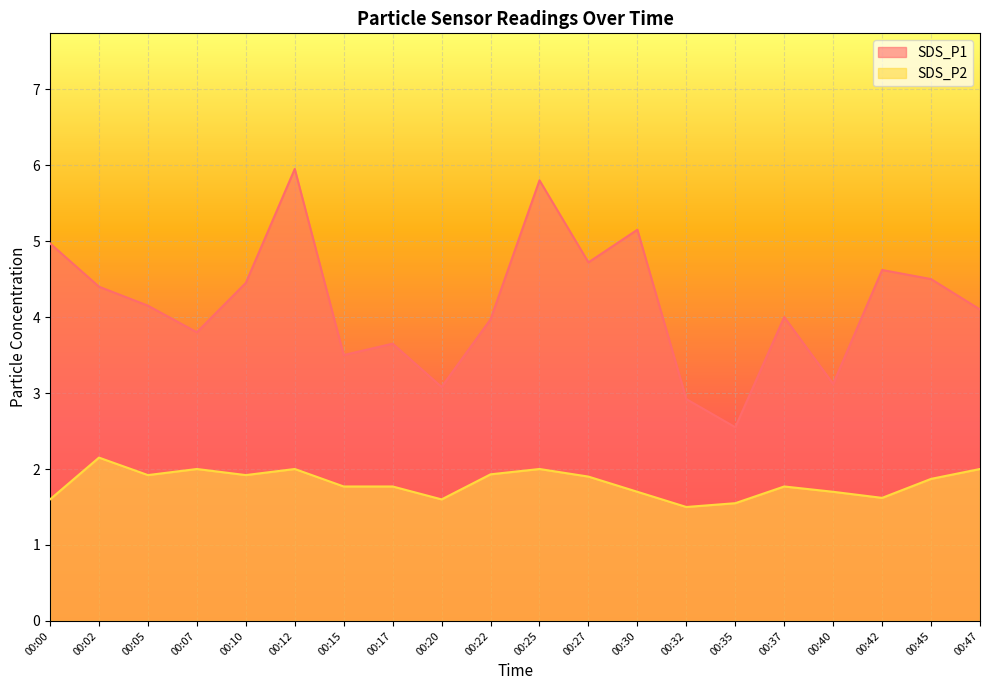

Reading left to right, list all the values displayed in this chart.

SDS_P1: 00:00=5.0	00:02=4.4	00:05=4.2	00:07=3.8	00:10=4.5	00:12=6.0	00:15=3.5	00:17=3.6	00:20=3.1	00:22=4.0	00:25=5.8	00:27=4.7	00:30=5.2	00:32=2.9	00:35=2.5	00:37=4.0	00:40=3.1	00:42=4.6	00:45=4.5	00:47=4.1
SDS_P2: 00:00=1.6	00:02=2.1	00:05=1.9	00:07=2.0	00:10=1.9	00:12=2.0	00:15=1.8	00:17=1.8	00:20=1.6	00:22=1.9	00:25=2.0	00:27=1.9	00:30=1.7	00:32=1.5	00:35=1.6	00:37=1.8	00:40=1.7	00:42=1.6	00:45=1.9	00:47=2.0